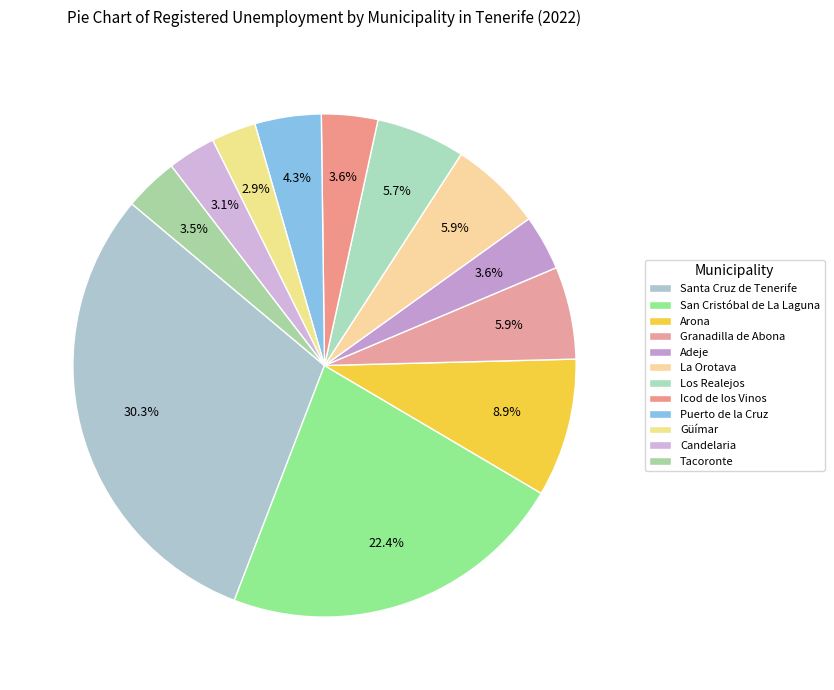

To the nearest percent, what percentage of the pie is Granadilla de Abona?

6%